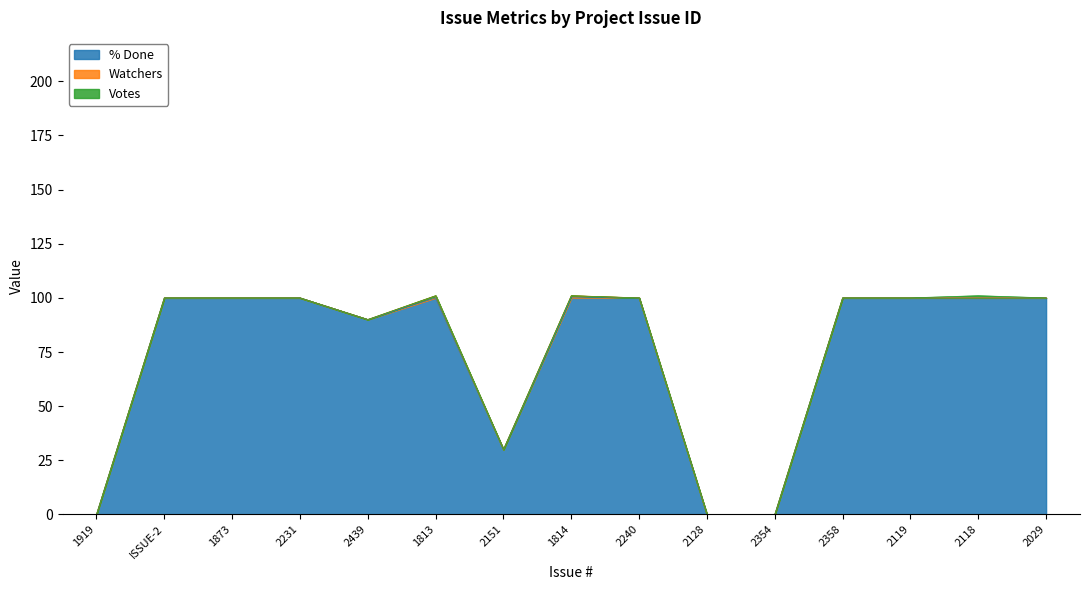

Does the chart display data point markers on the line(s)?

No